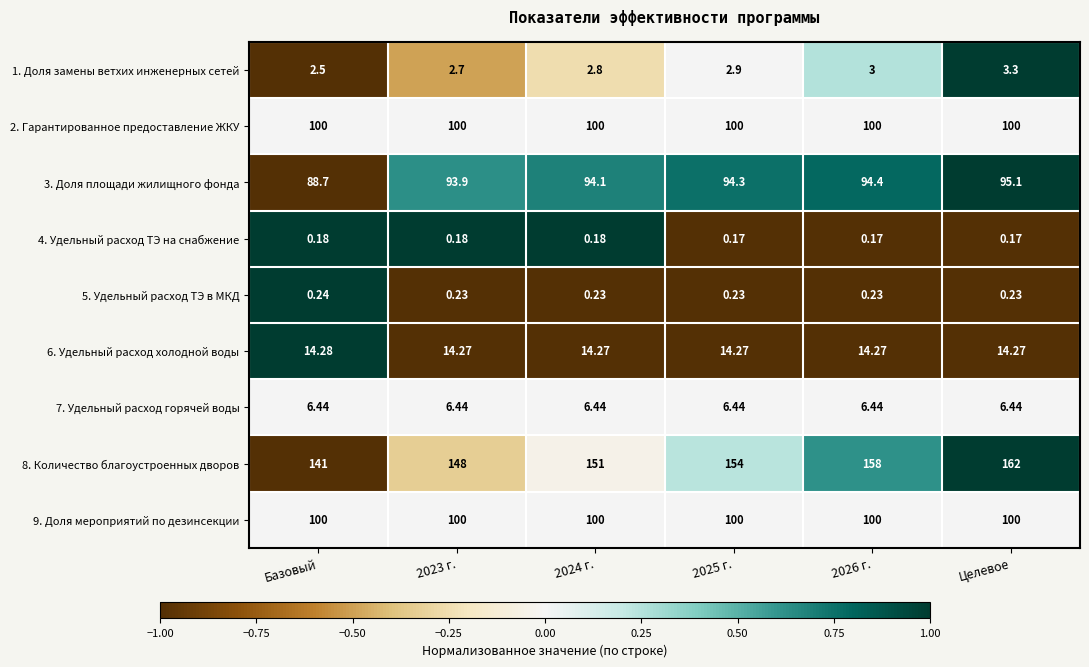

At which label is 1. Доля замены ветхих инженерных сетей closest to 2?

Базовый